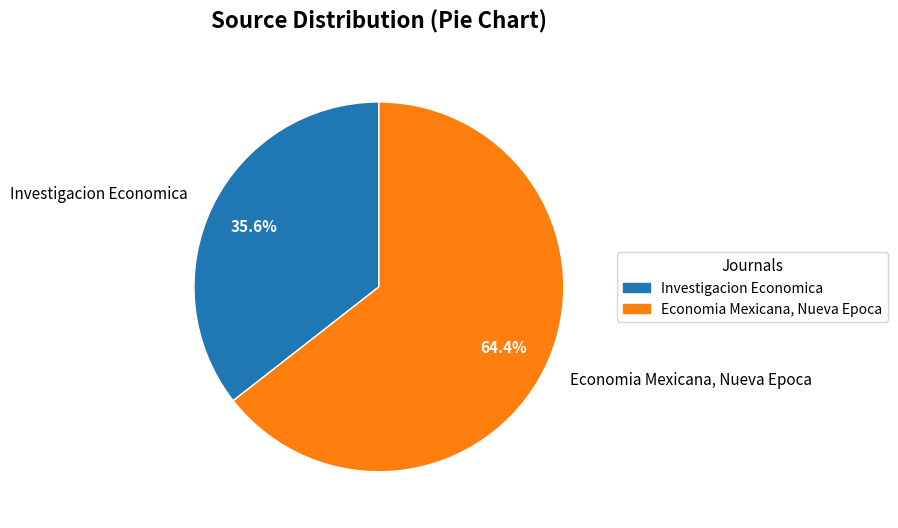

Count the number of slices in the pie.

2